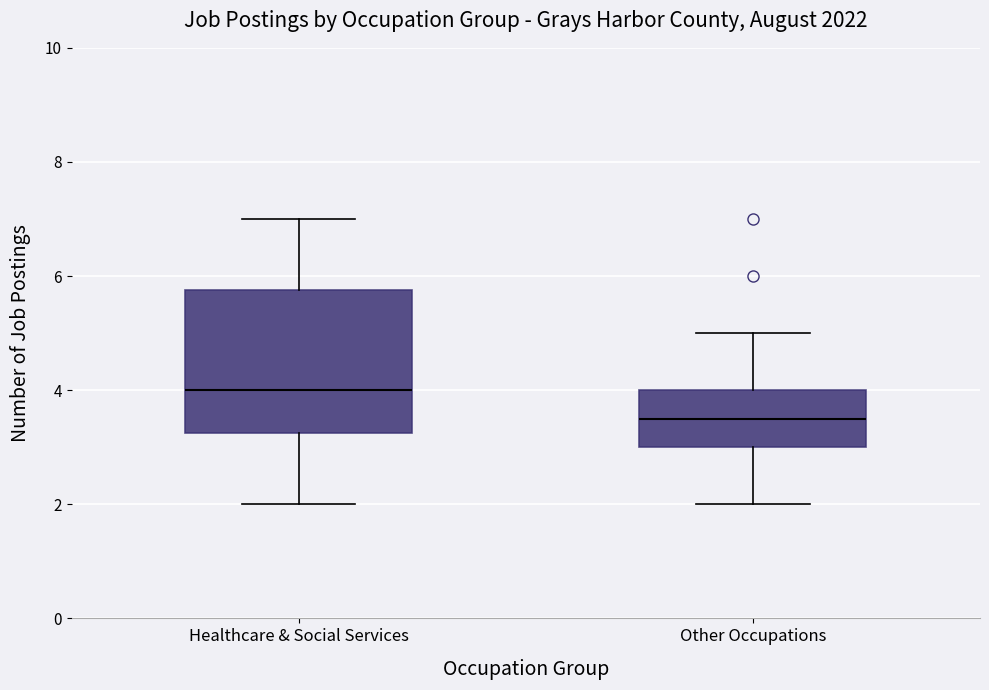

Reading left to right, transcribe this box plot: for each box, give where its median line is, the range the box spans, and where its two whiskers end, as read against the y-axis. The values are not printed on the chart, so give them approximately, as read against the axis.

Healthcare & Social Services: median 4.0, box 3.2 to 5.8, whiskers 2.0 to 7.0
Other Occupations: median 3.6, box 3.0 to 4.0, whiskers 2.0 to 5.0